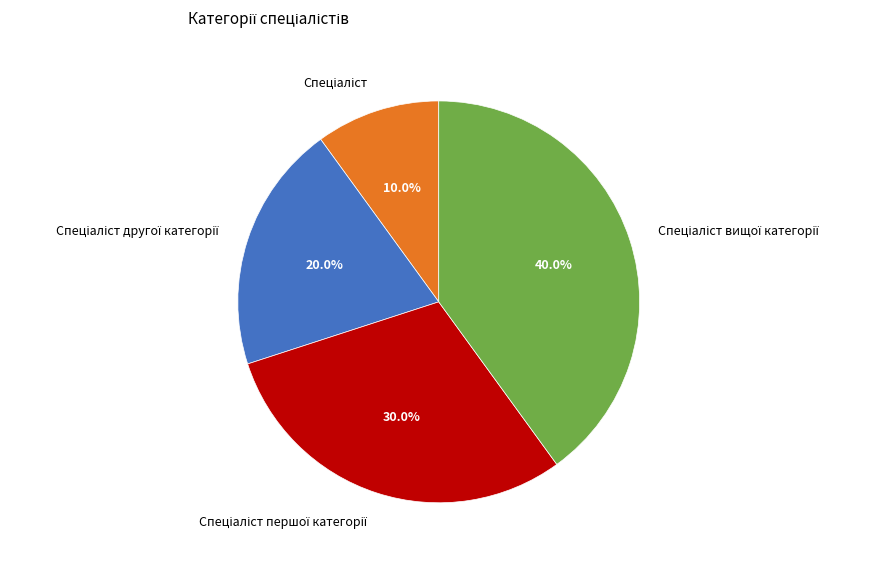

Is there a majority slice in this chart?

No